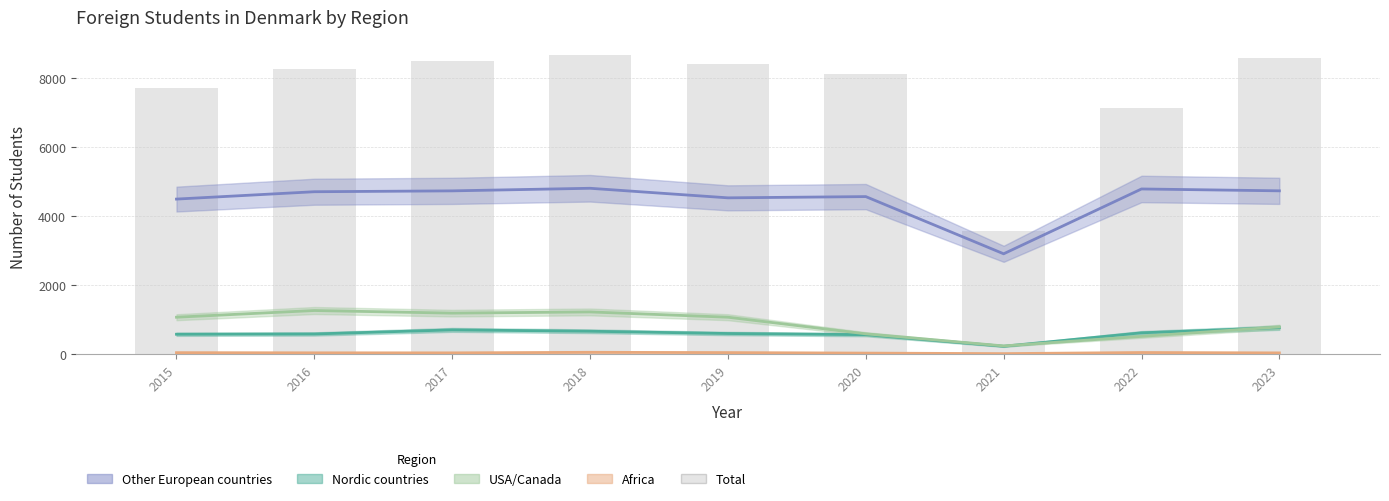

The USA/Canada series shows 2237 at 2016. True or false?

False